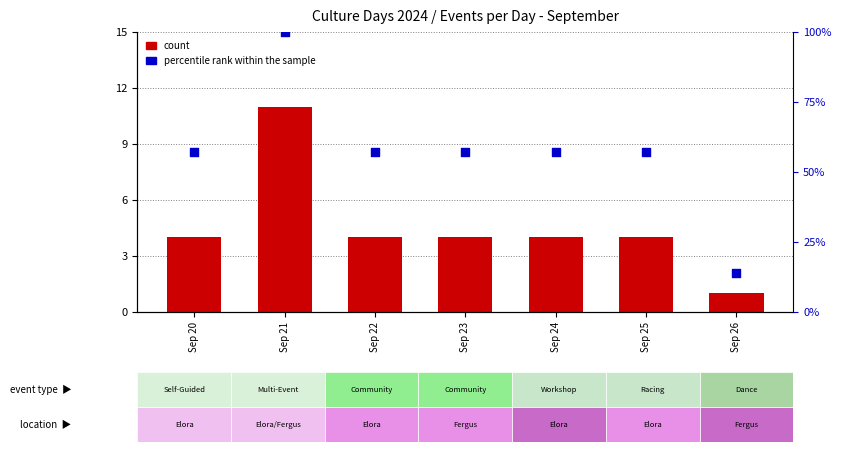

Which series has the largest total across all categories?

percentile rank within the sample